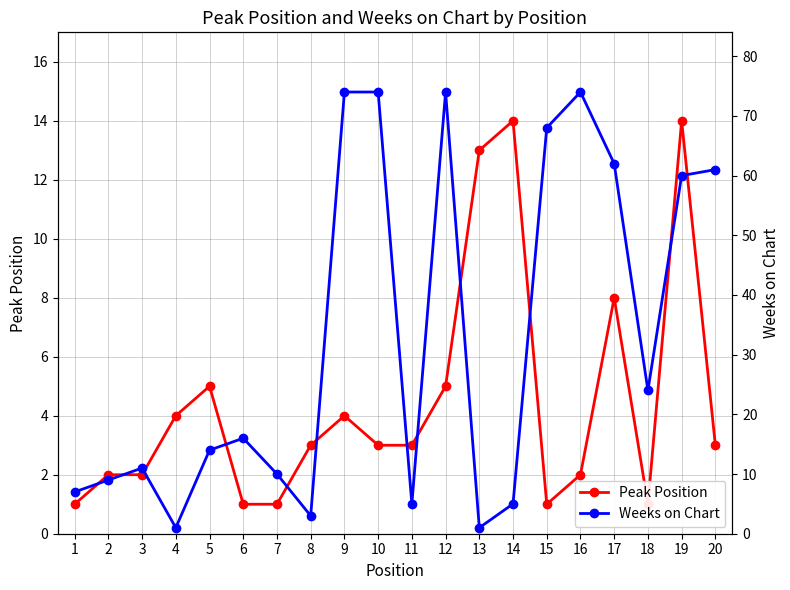

What is the value of the Weeks on Chart point at the 19th from the left?

60